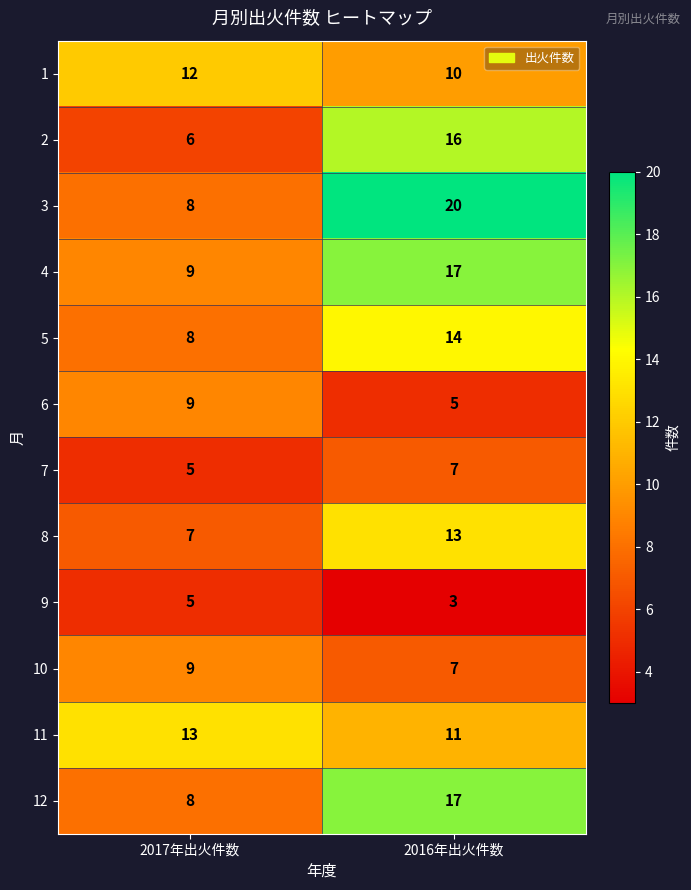

Reading right to left, what are all the values shown in this chart?

1: 2016年出火件数=10	2017年出火件数=12
2: 2016年出火件数=16	2017年出火件数=6
3: 2016年出火件数=20	2017年出火件数=8
4: 2016年出火件数=17	2017年出火件数=9
5: 2016年出火件数=14	2017年出火件数=8
6: 2016年出火件数=5	2017年出火件数=9
7: 2016年出火件数=7	2017年出火件数=5
8: 2016年出火件数=13	2017年出火件数=7
9: 2016年出火件数=3	2017年出火件数=5
10: 2016年出火件数=7	2017年出火件数=9
11: 2016年出火件数=11	2017年出火件数=13
12: 2016年出火件数=17	2017年出火件数=8